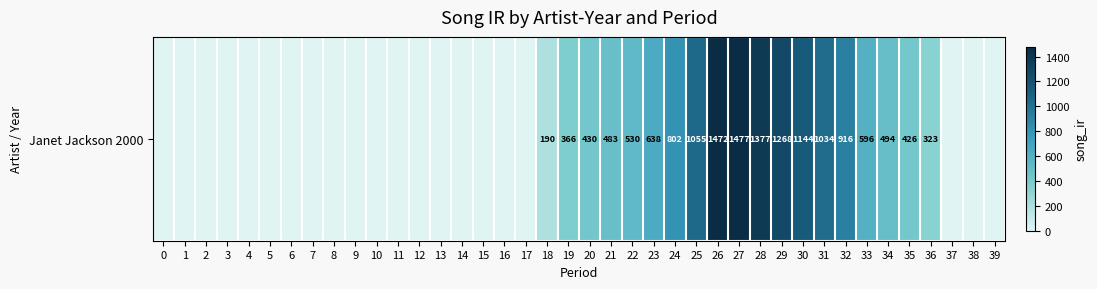

What is the average value?

375.6